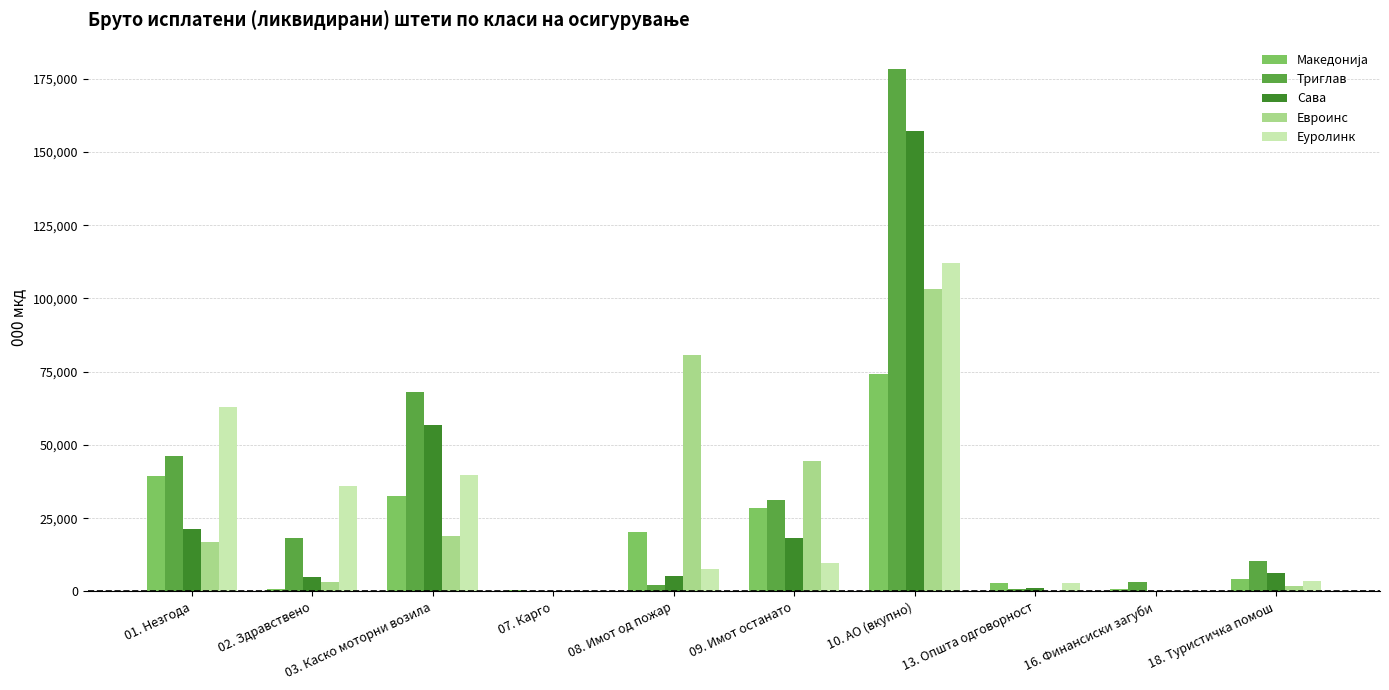

What is the sum of all Евроинс values?

269908